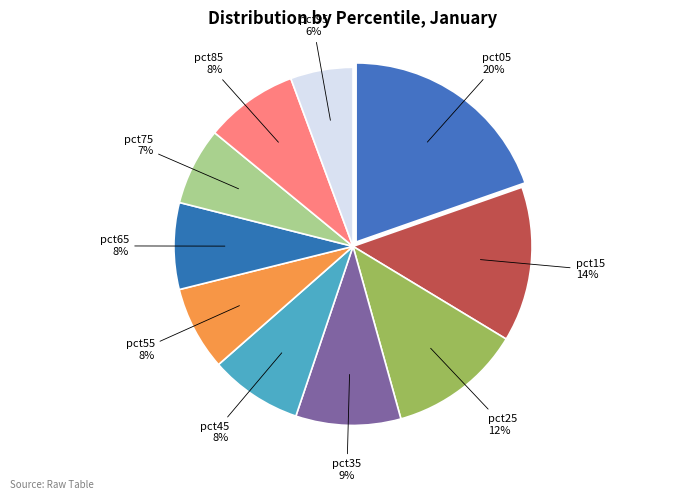

Which category has the biggest portion of the pie?

pct05